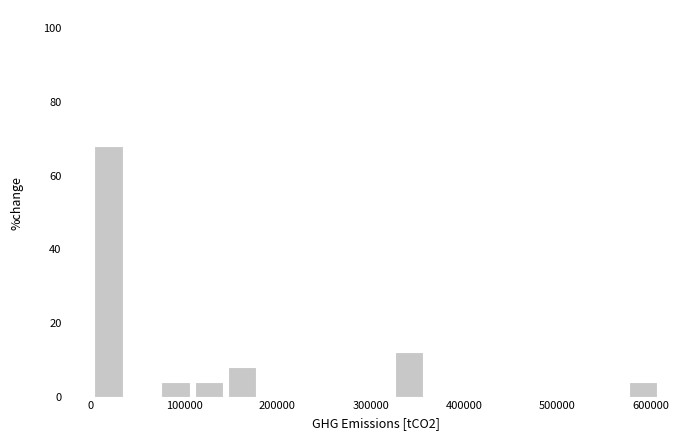

Read against the x-axis, roughly where is the centre of the tallest bar?

20000